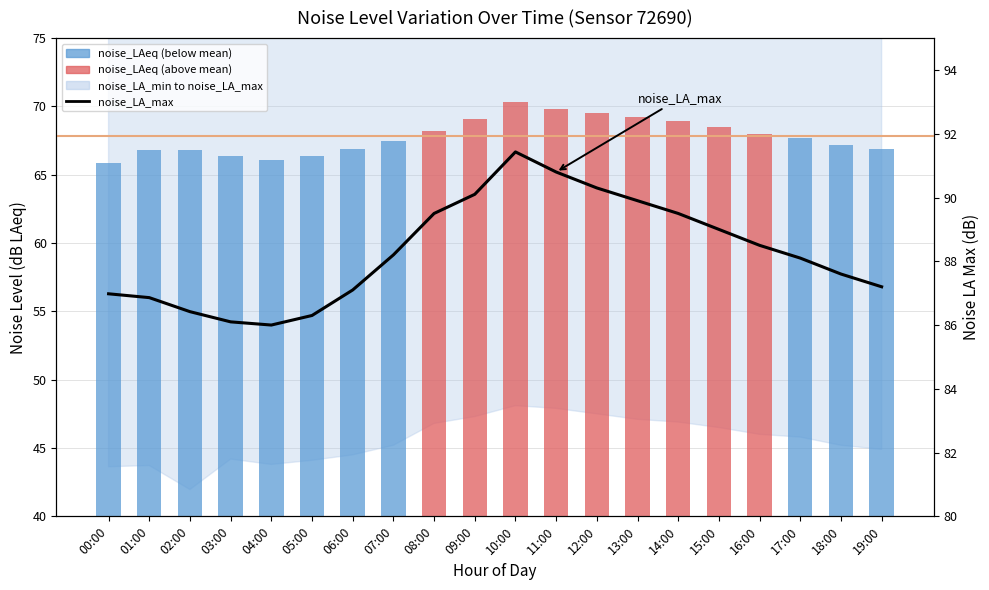

What is the total value across all series at 06:00?

154.0